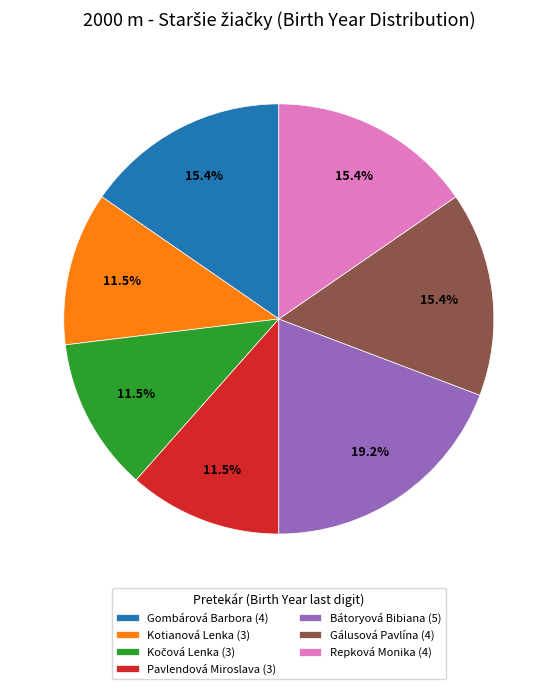

Is Repková Monika the majority of the pie?

No